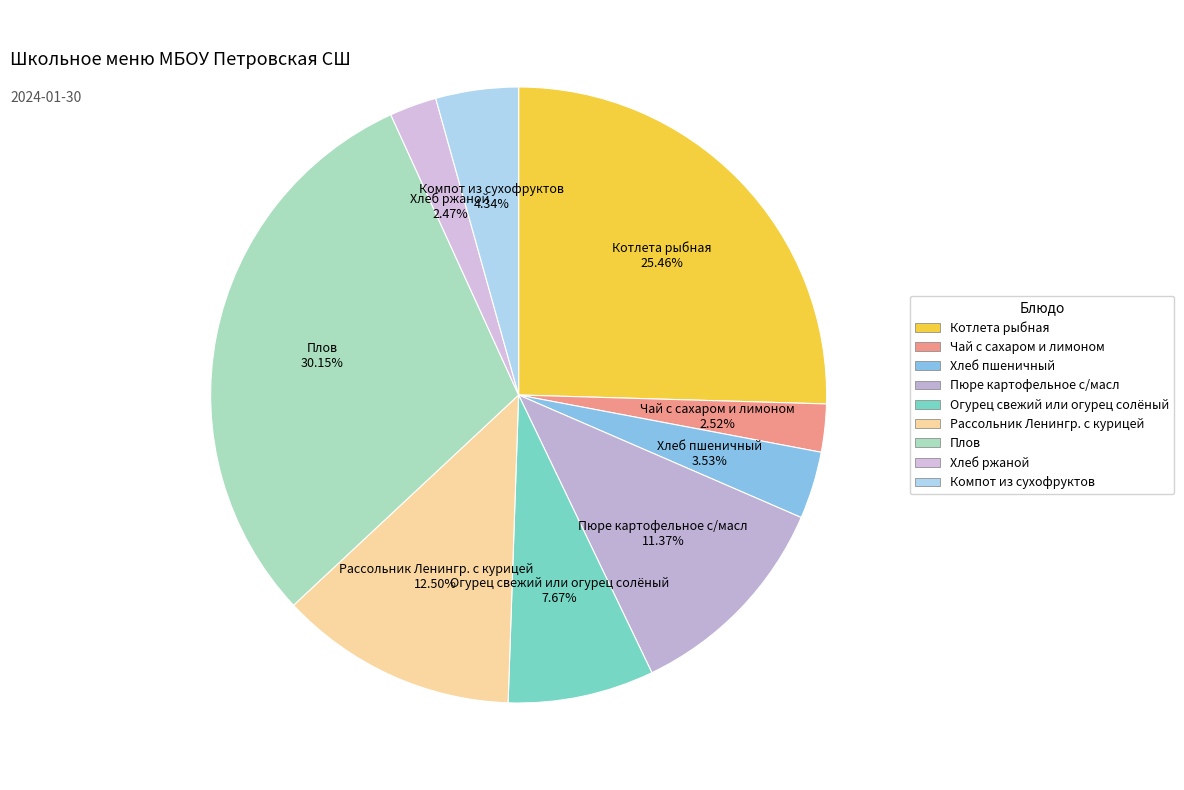

Does any single category account for the majority?

No